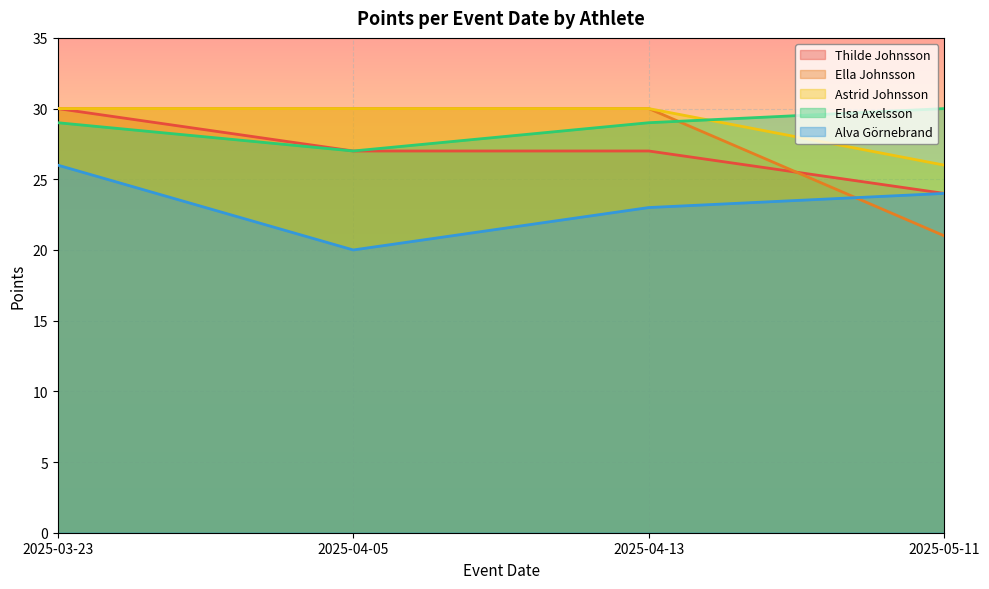

Which series ends up on top after the final intersection of Thilde Johnsson and Ella Johnsson?

Thilde Johnsson